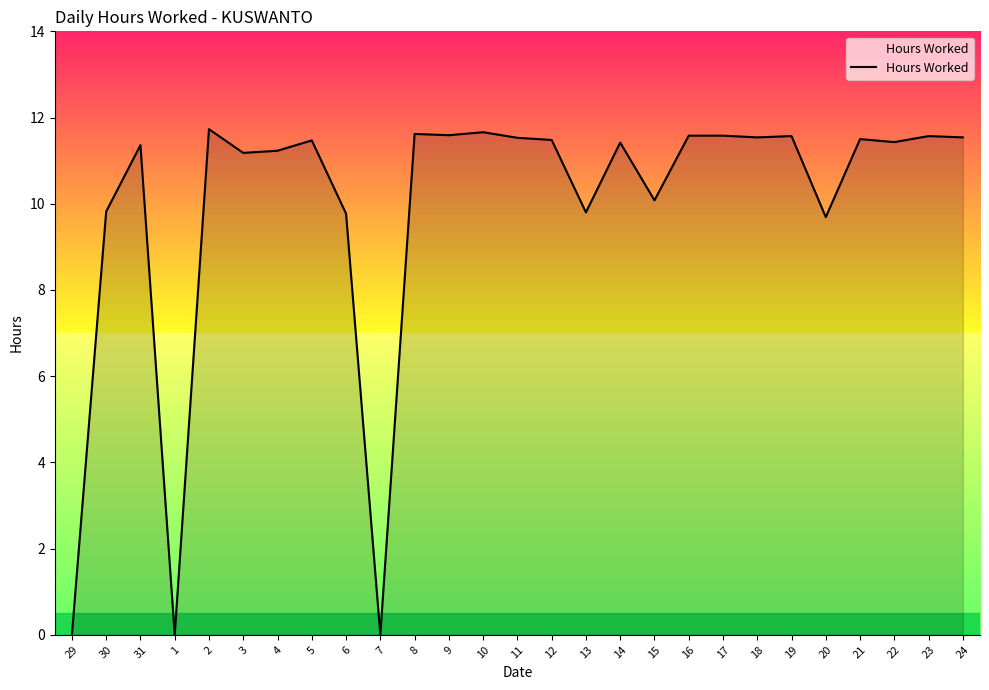

At which label does the data first exceed 11?

31